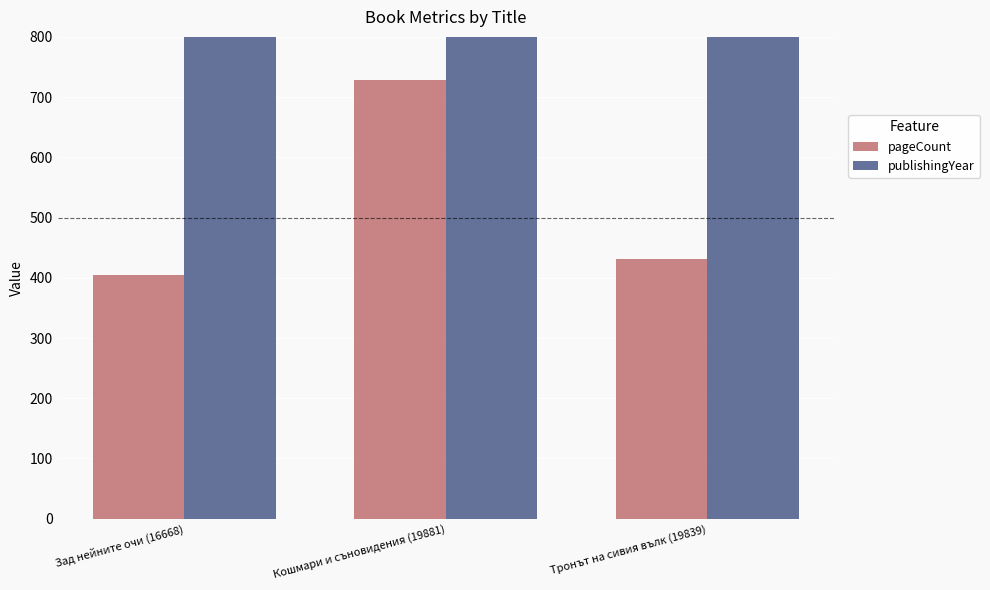

What is the total value across all series at Зад нейните очи (16668)?

2425